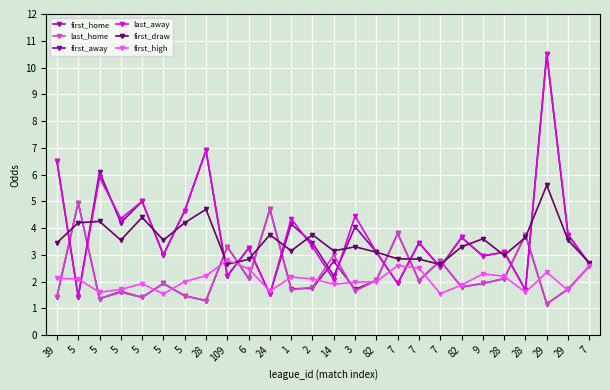

The value of first_away at 5 is 1.3. True or false?

False